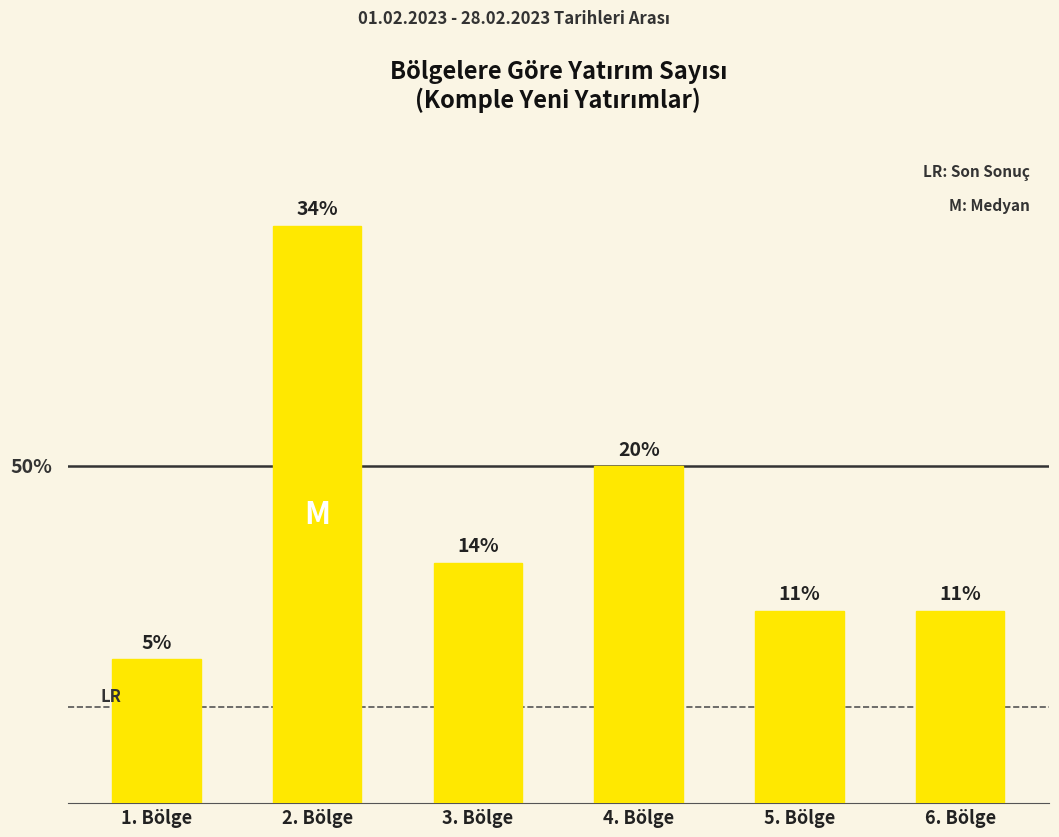

Are the bars horizontal?

No